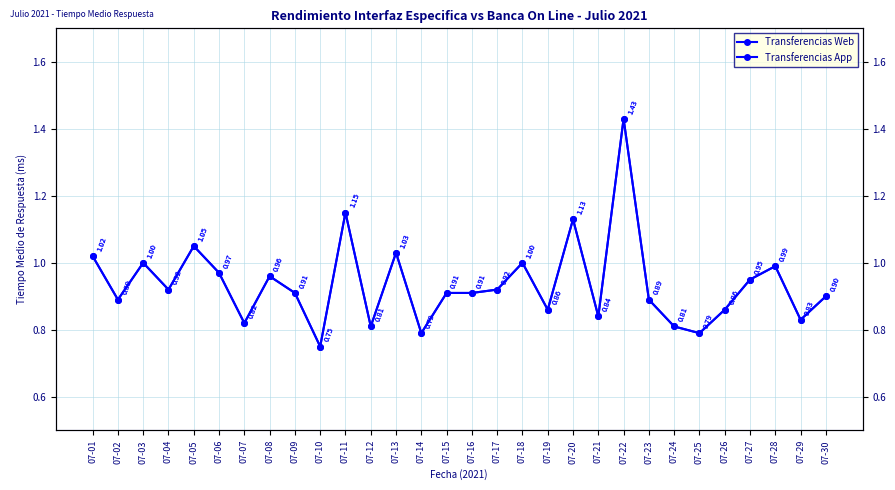

What is the difference between the maximum and minimum values in the Transferencias App series?

0.7